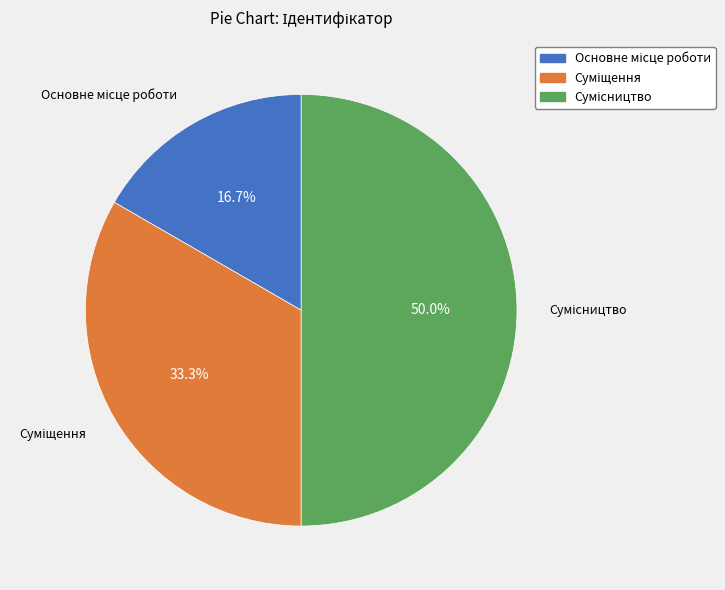

Count the number of slices in the pie.

3